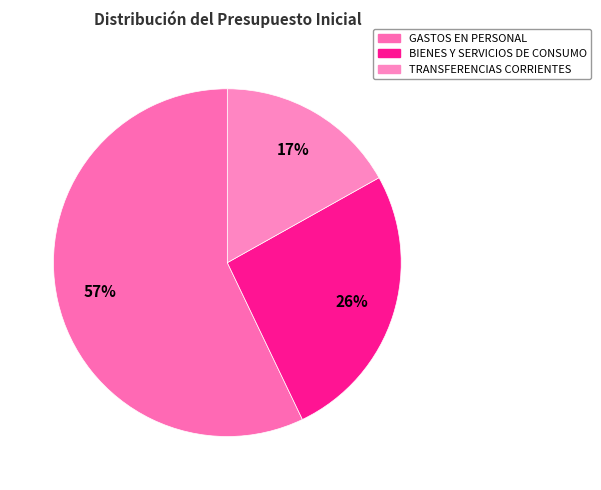

Which category has the smallest portion of the pie?

TRANSFERENCIAS CORRIENTES